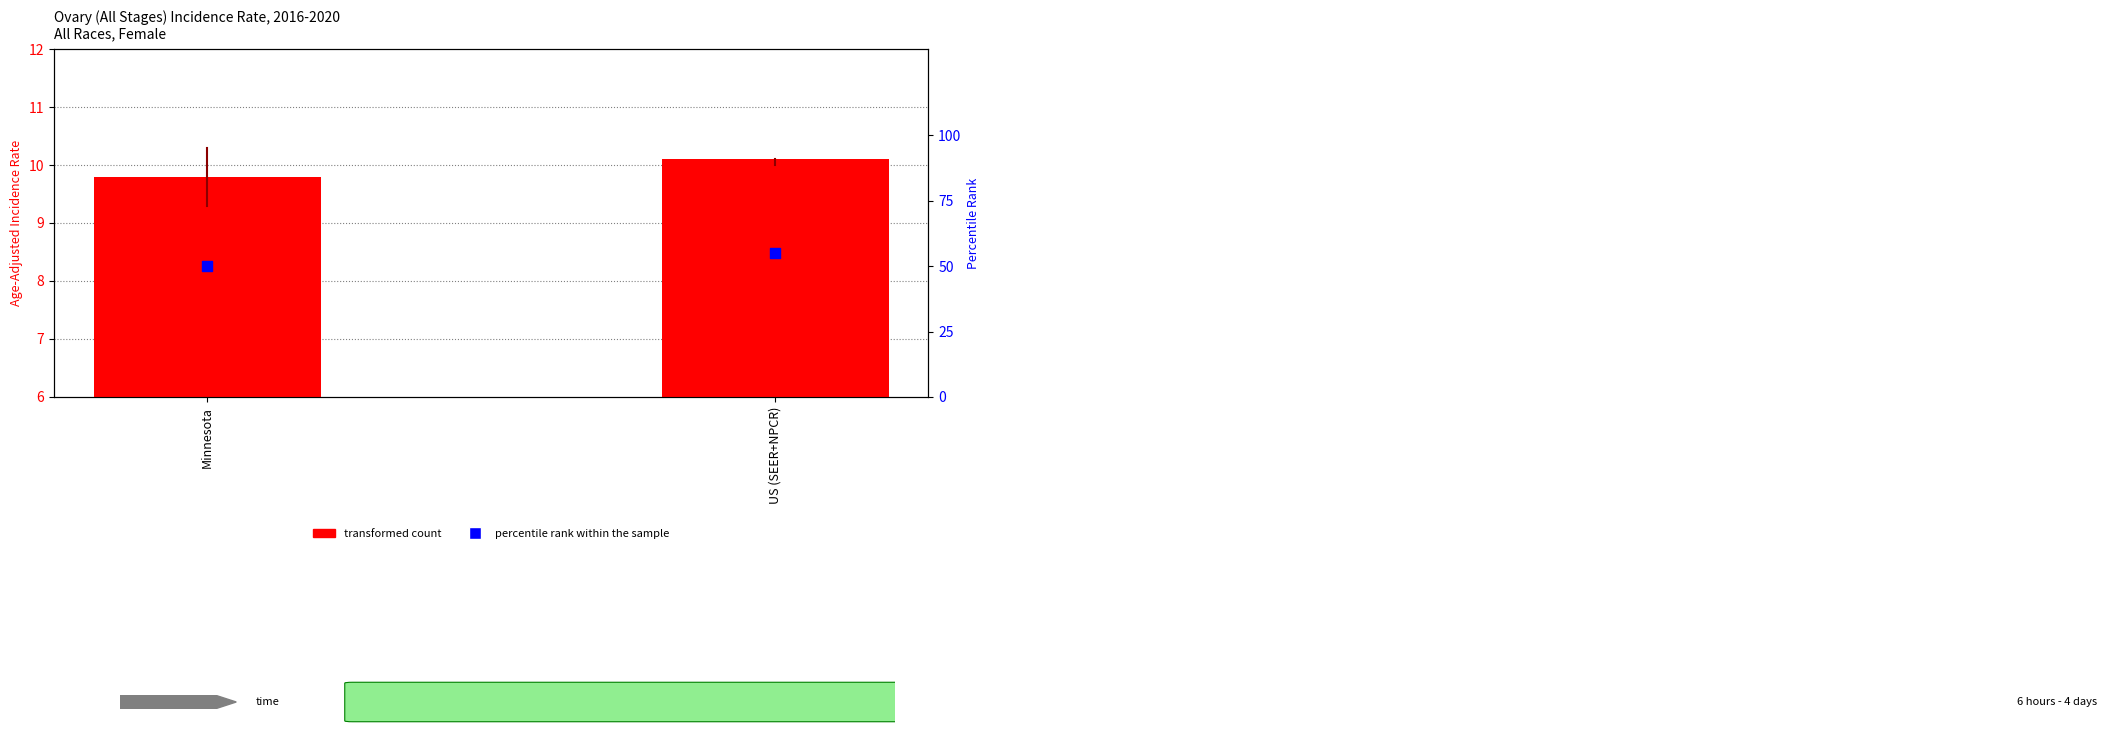

What are all the series names shown in the legend?

transformed count, percentile rank within the sample